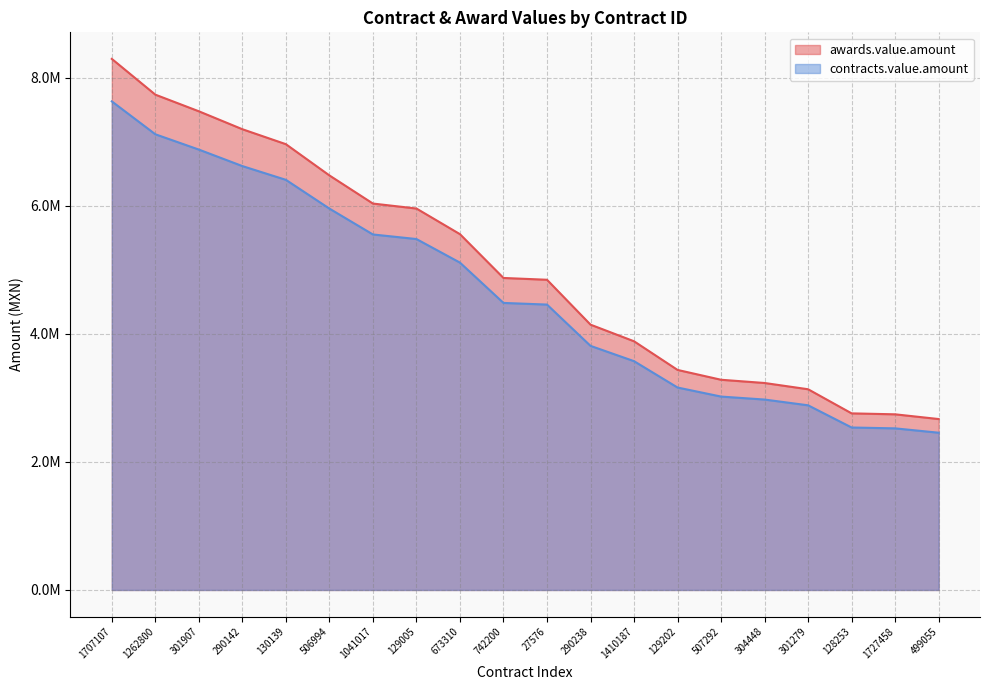

What is the difference between the contracts.value.amount values at 304448 and 1727458?

450074.1